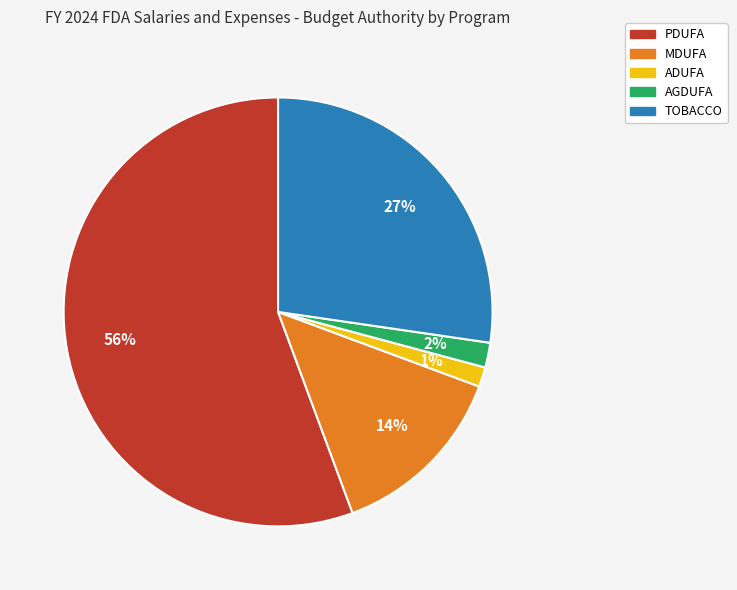

How many segments does this pie chart have?

5